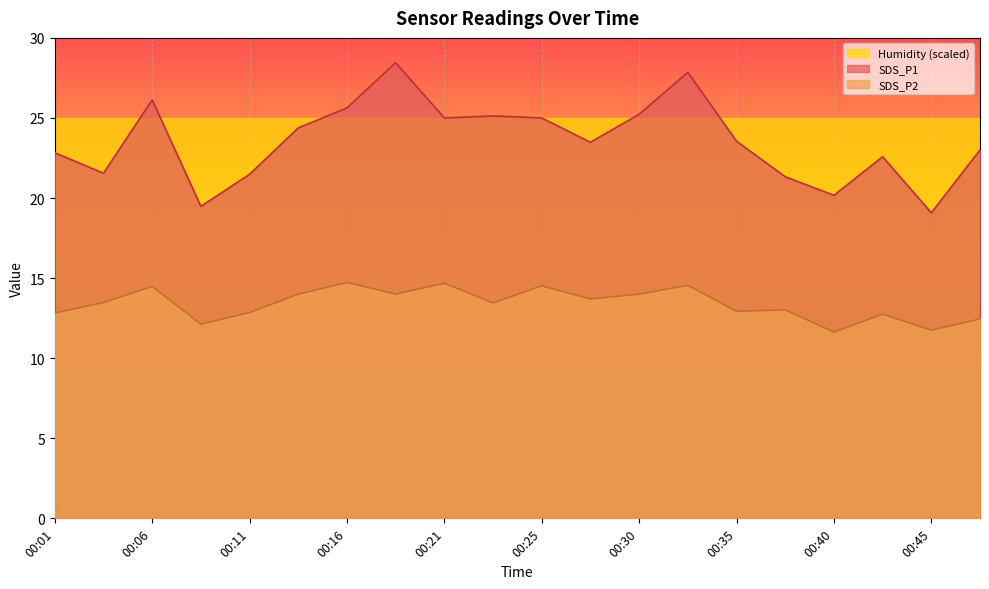

At which category is the sum across all series the highest?

00:18